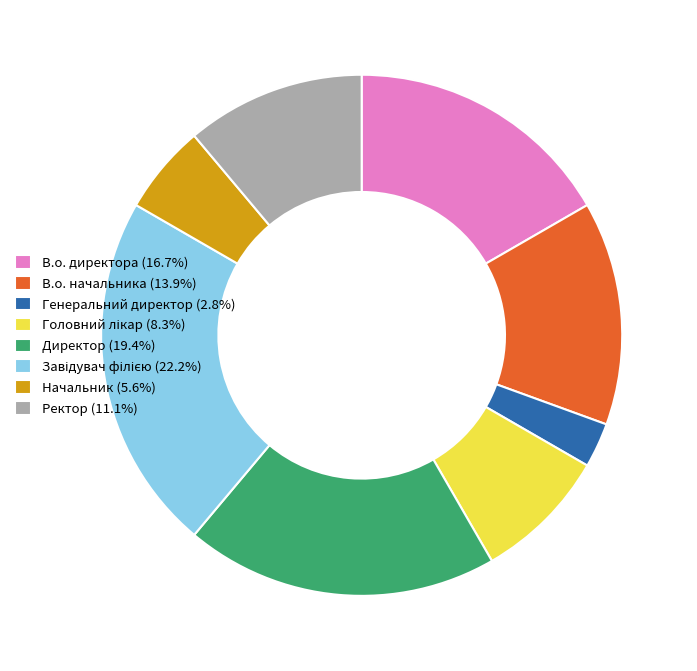

Approximately how many times larger is the value at В.о. начальника (13.9%) compared to Генеральний директор (2.8%)?

5.0